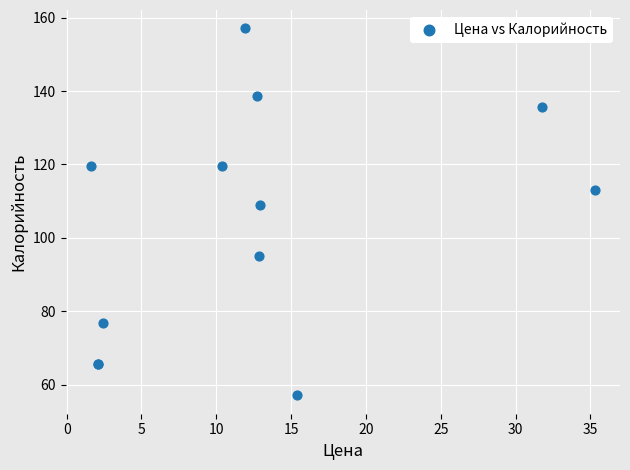

What Y value in the scatter plot is closest to 107?

109.0